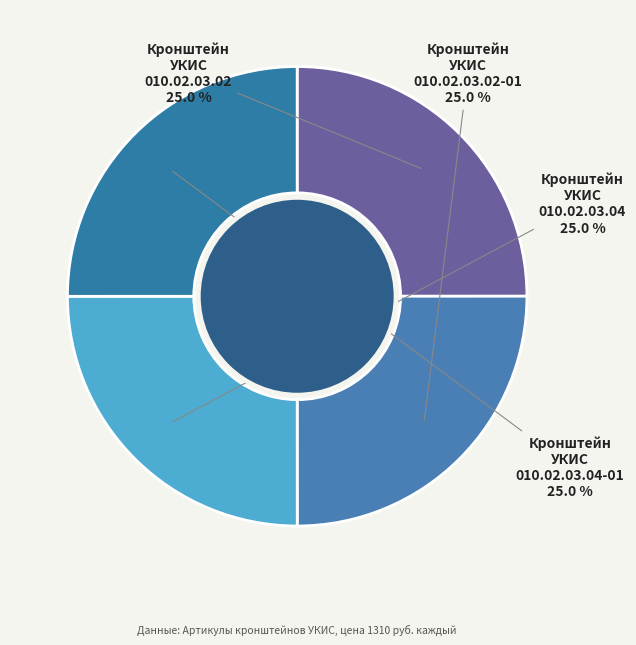

Does Кронштейн УКИС 010.02.03.02 account for over 50% of the chart?

No